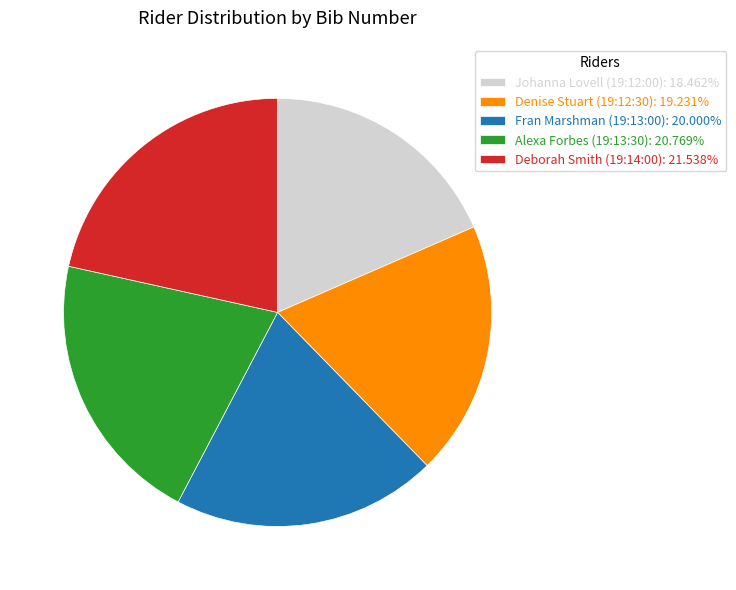

Does Denise Stuart (19:12:30): 19.231% account for over 50% of the chart?

No